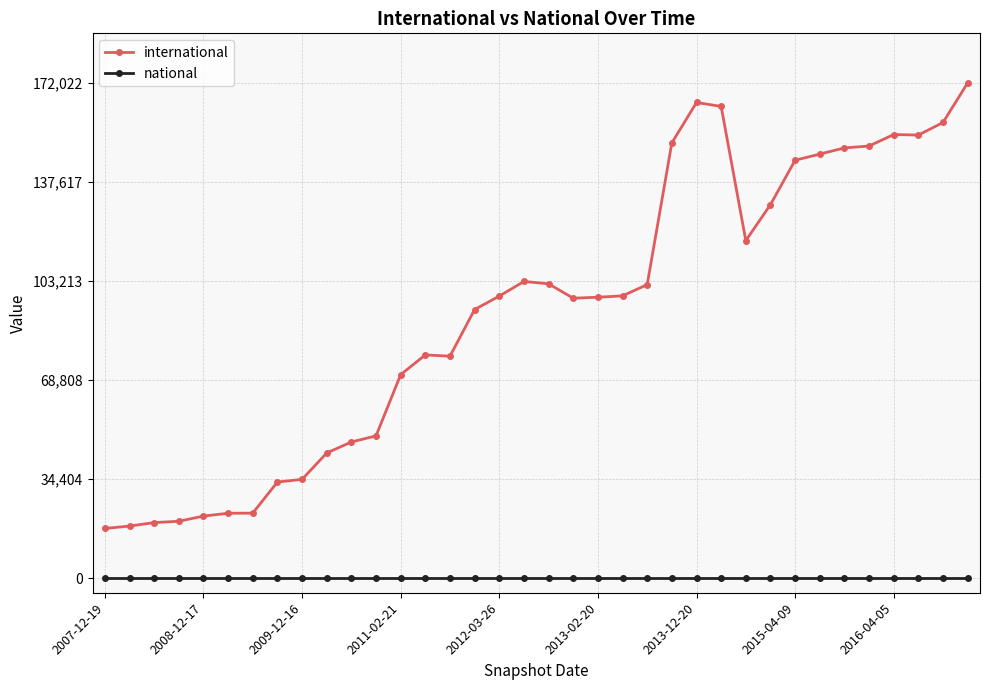

True or false: national and international intersect in this chart.

False